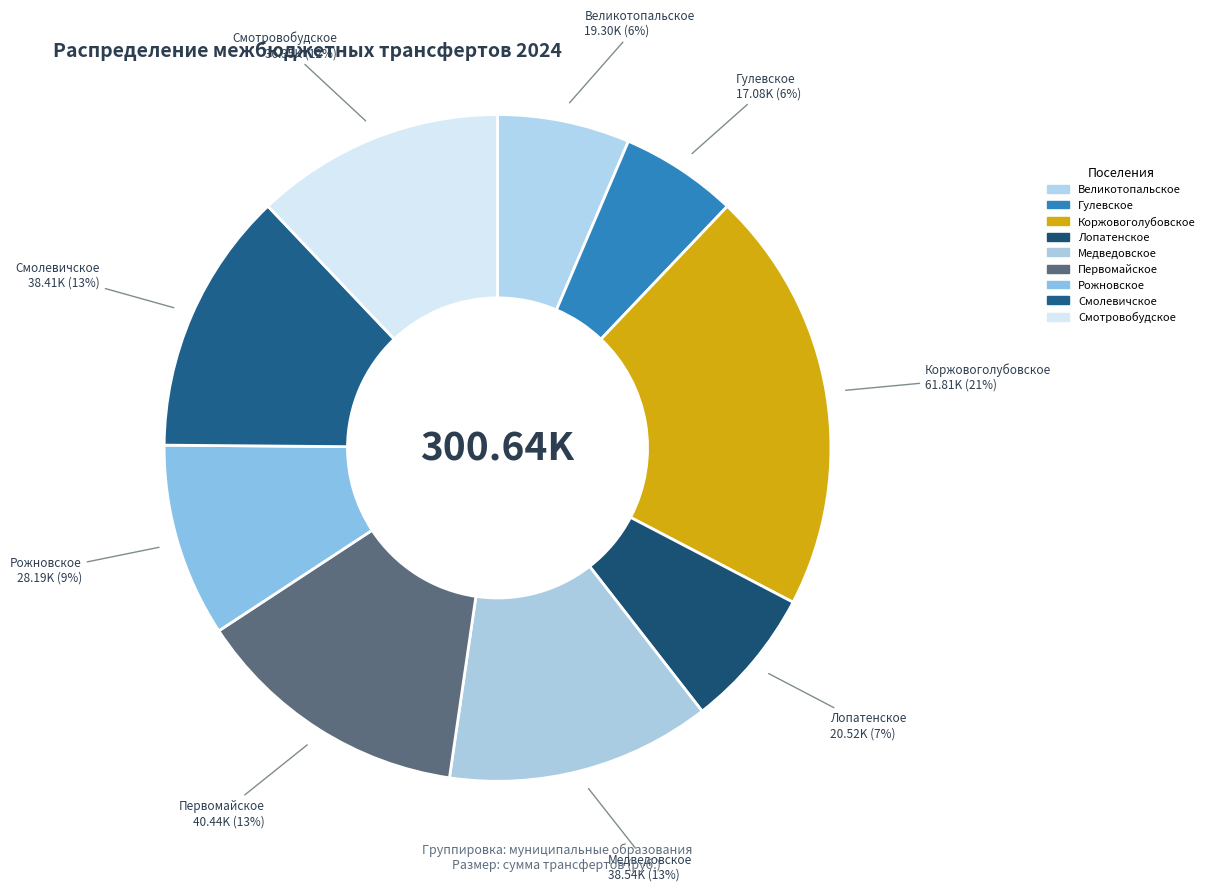

True or false: Медведовское accounts for 13% of the total.

True